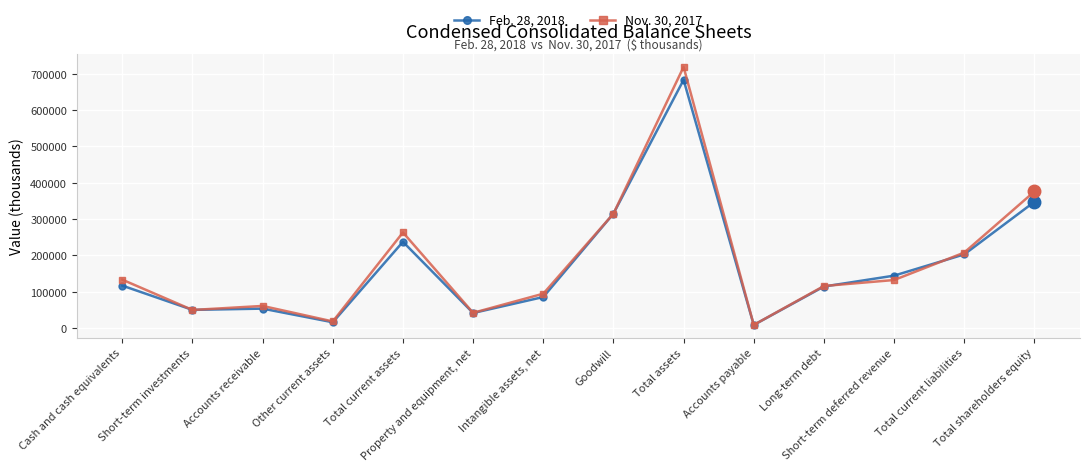

Which series has the largest range (max minus min)?

Nov. 30, 2017